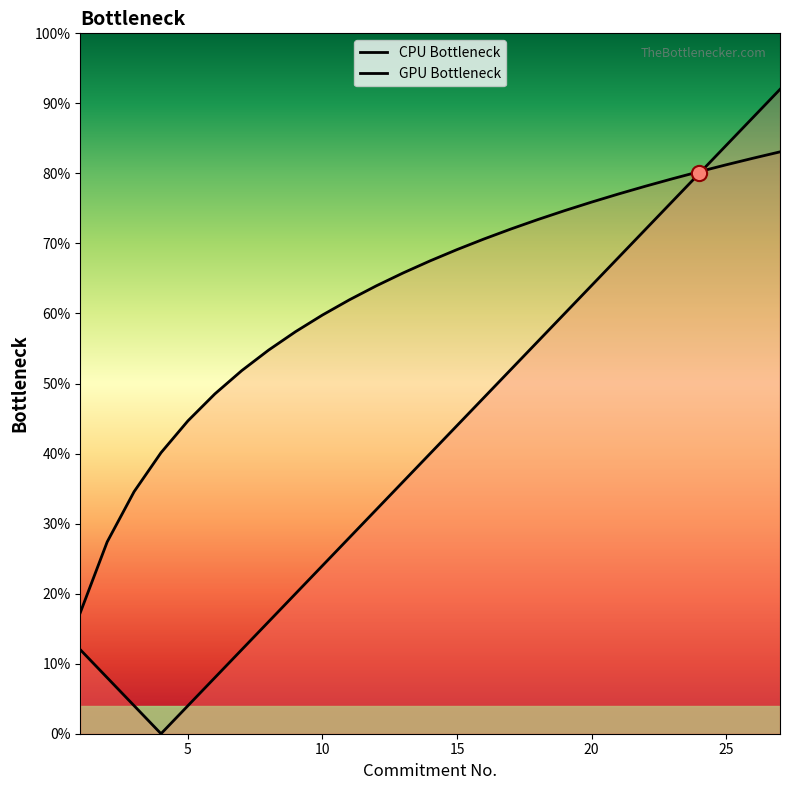

What is the change in value from 9 to 18?

+36